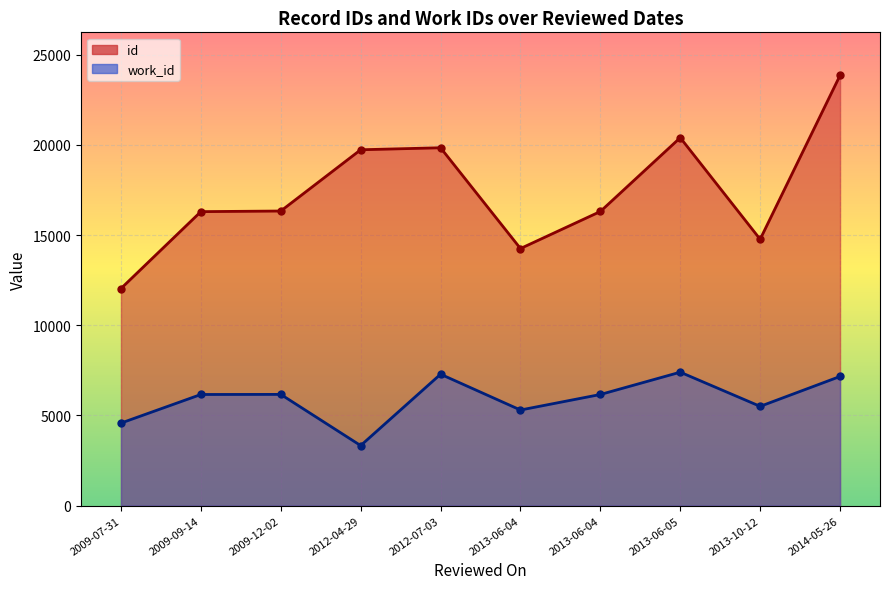

True or false: work_id has a value of 7163 at 2014-05-26.

True